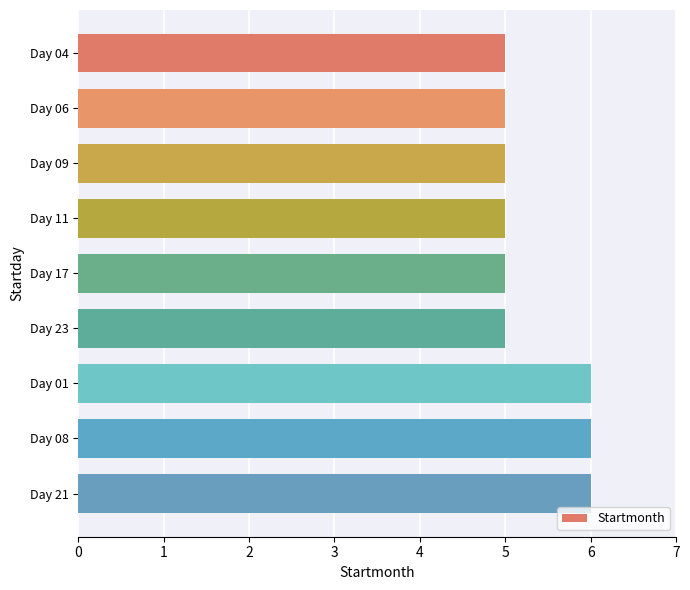

What is the difference between the maximum and second lowest values?

1